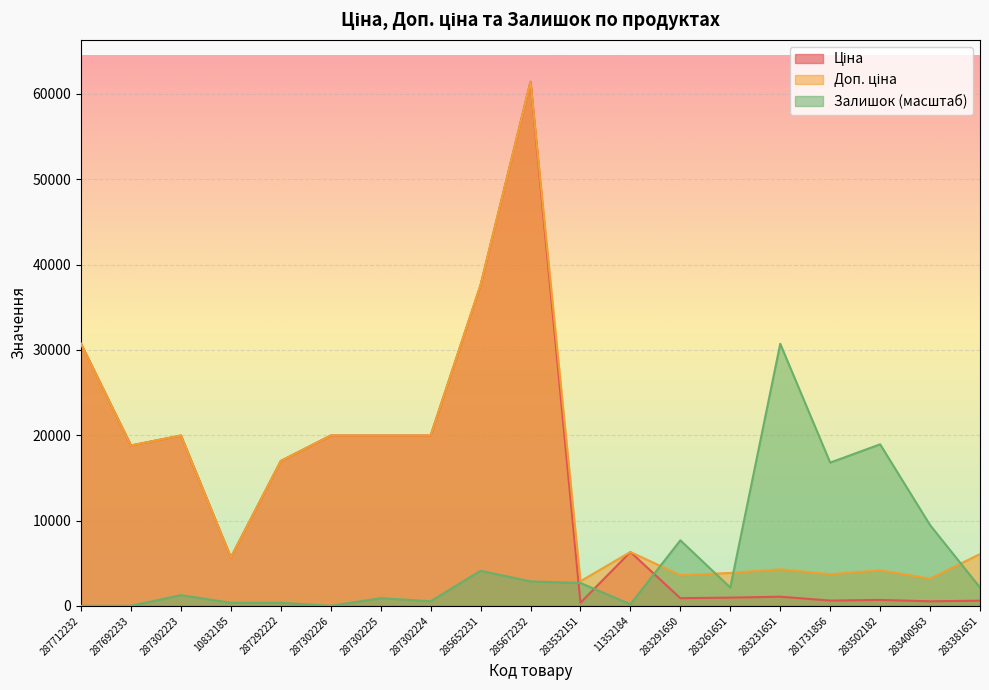

How many lines are shown in the chart?

3